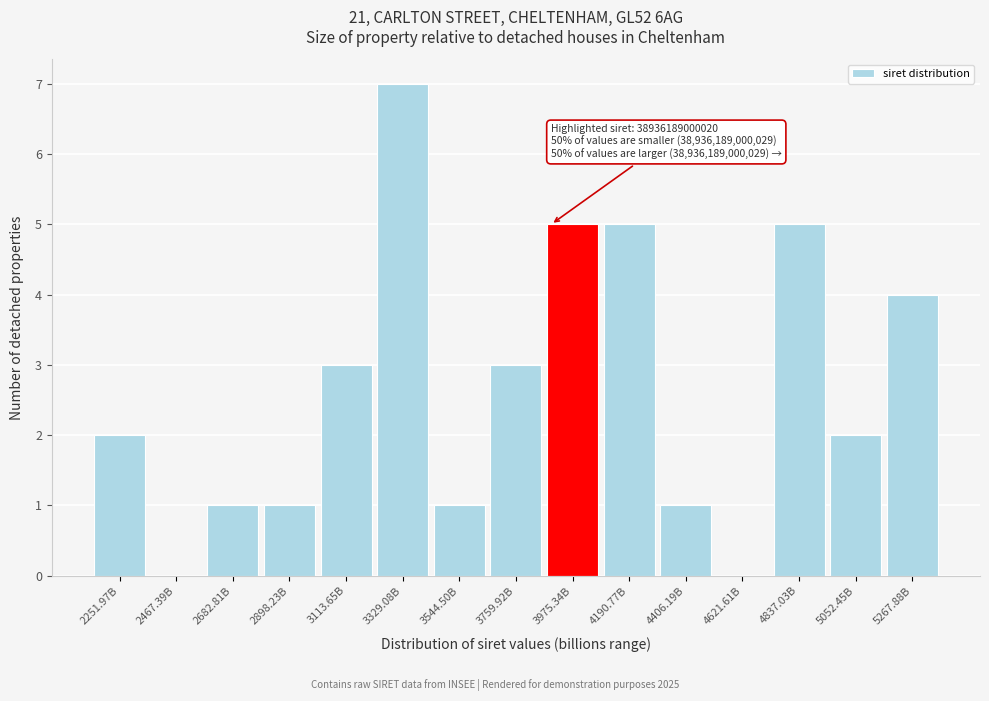

Reading left to right, transcribe all the data shown in this chart.

2251.97B=2	2467.39B=0	2682.81B=1	2898.23B=1	3113.65B=3	3329.08B=7	3544.50B=1	3759.92B=3	3975.34B=5	4190.77B=5	4406.19B=1	4621.61B=0	4837.03B=5	5052.45B=2	5267.88B=4